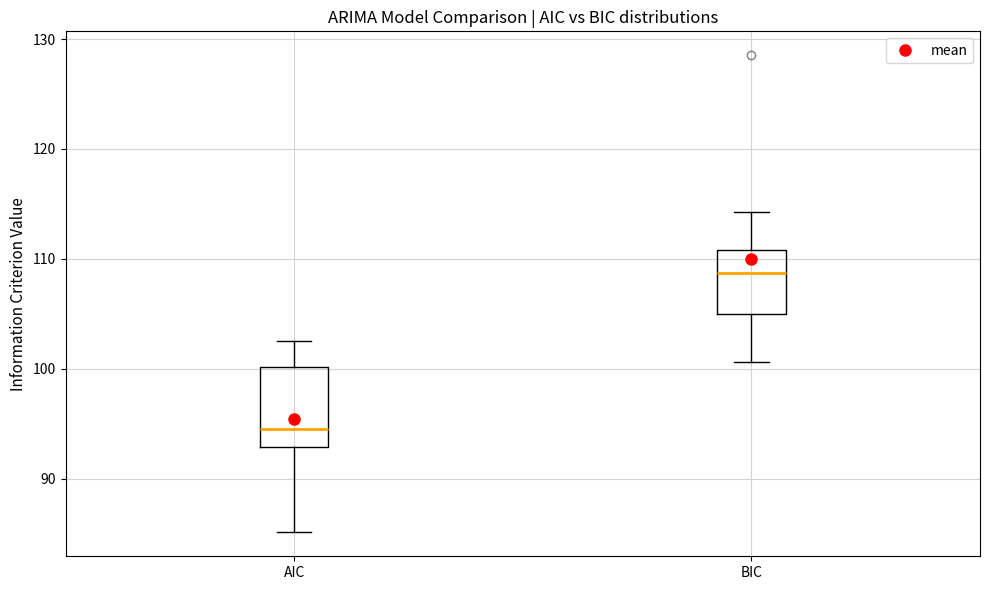

Which box is the tallest, from its lower edge to its upper edge?

AIC